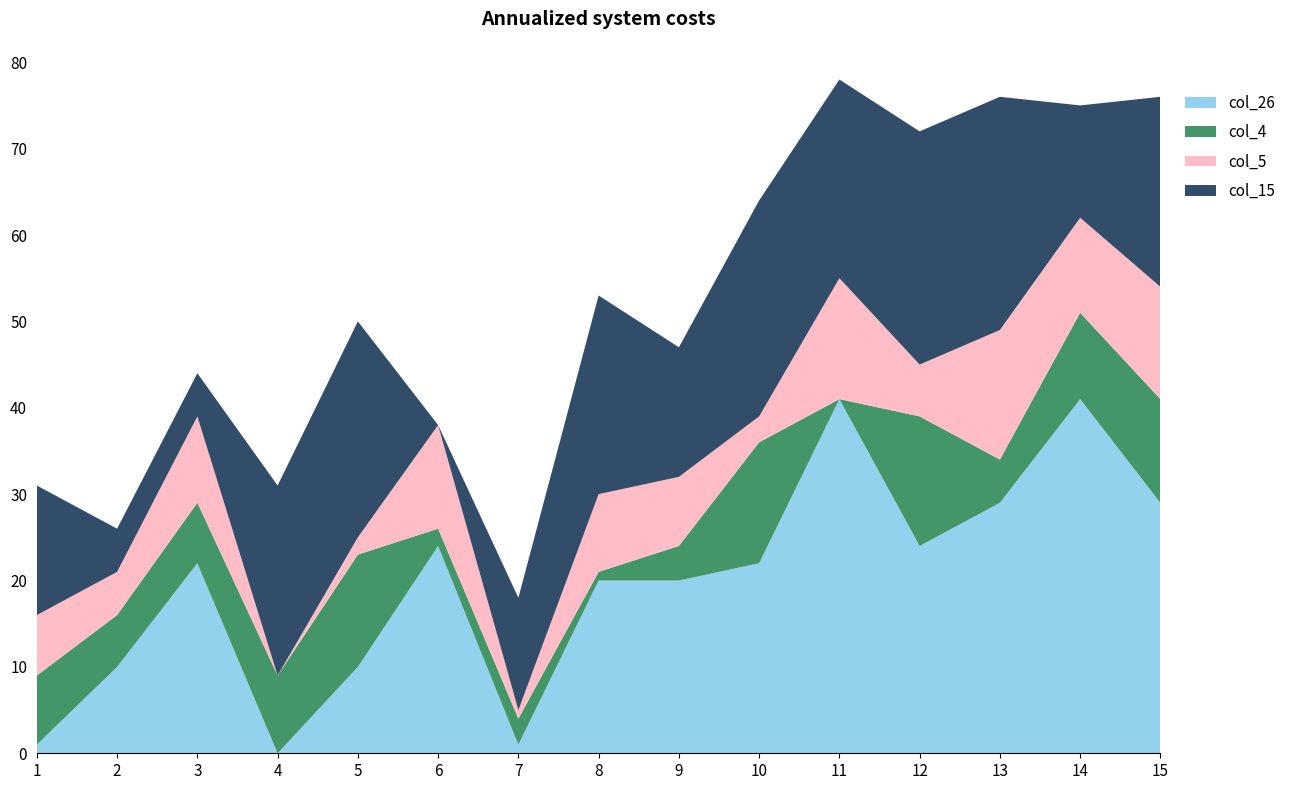

What are all the series names shown in the legend?

col_26, col_4, col_5, col_15